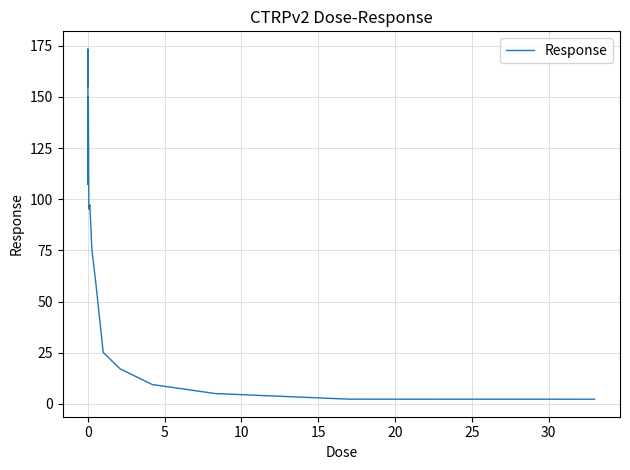

What is the maximum value shown in the chart?

173.5